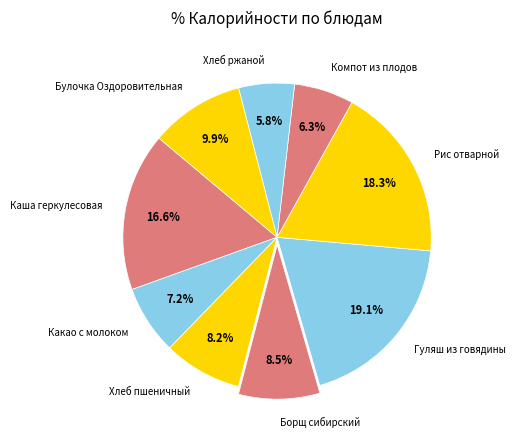

To the nearest percent, what is the difference between the largest and smallest slice percentages?

13%